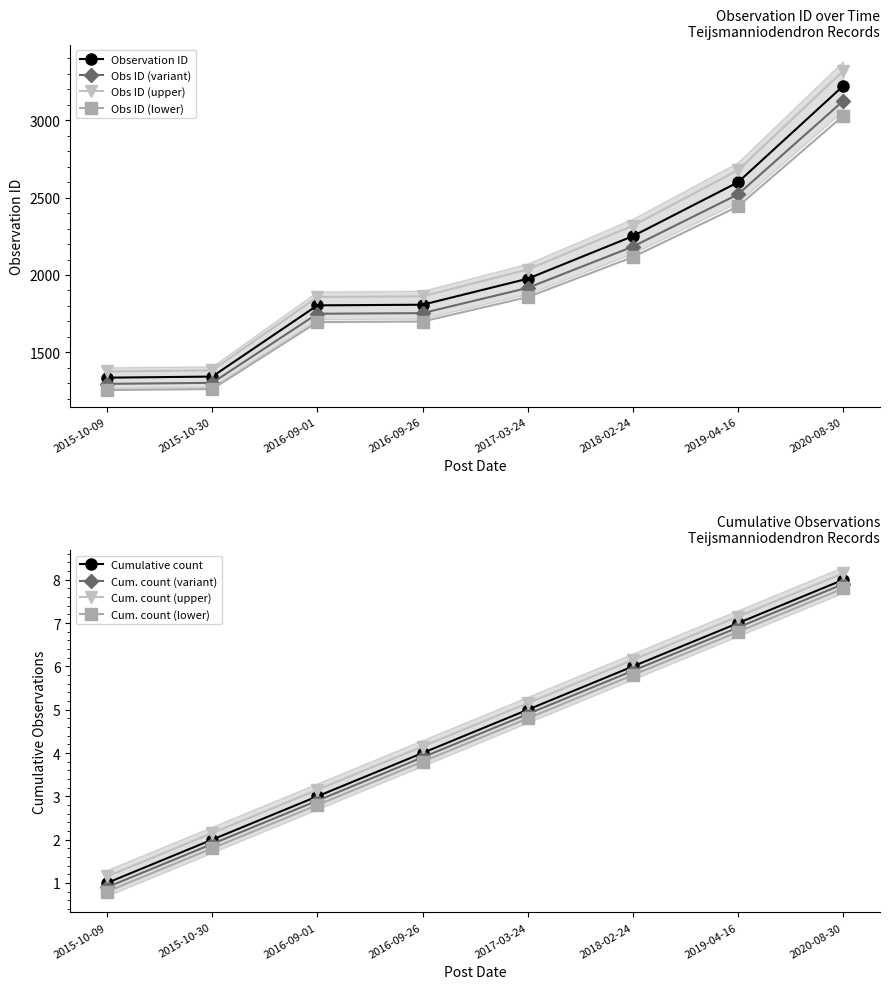

Is this an area chart (filled region under the line)?

No